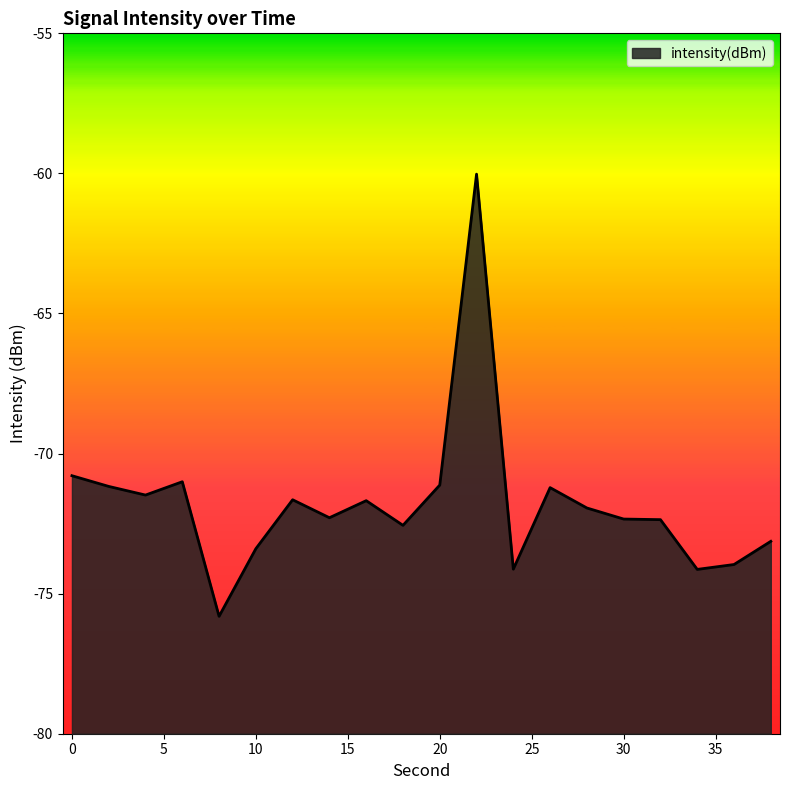

The chart shows a value of -14.4 at 20. True or false?

False